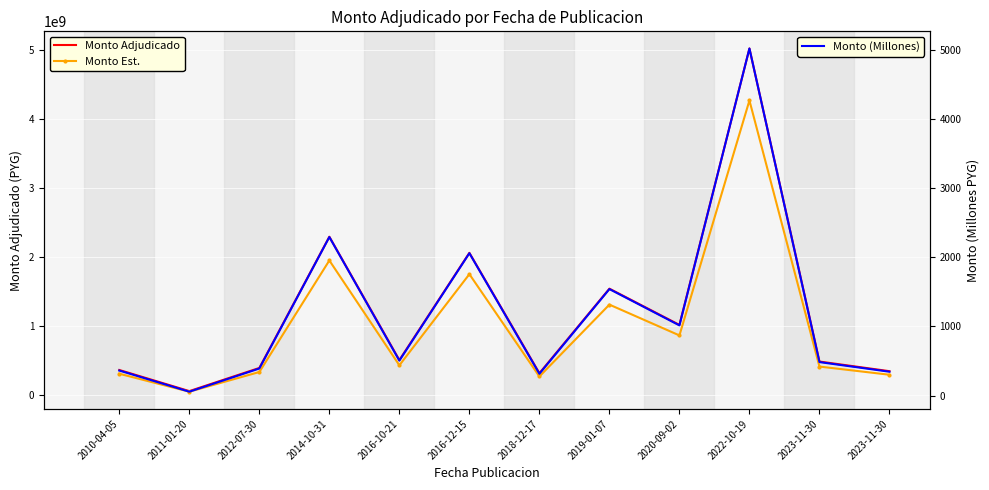

True or false: Monto (Millones) and Monto Est. intersect in this chart.

False